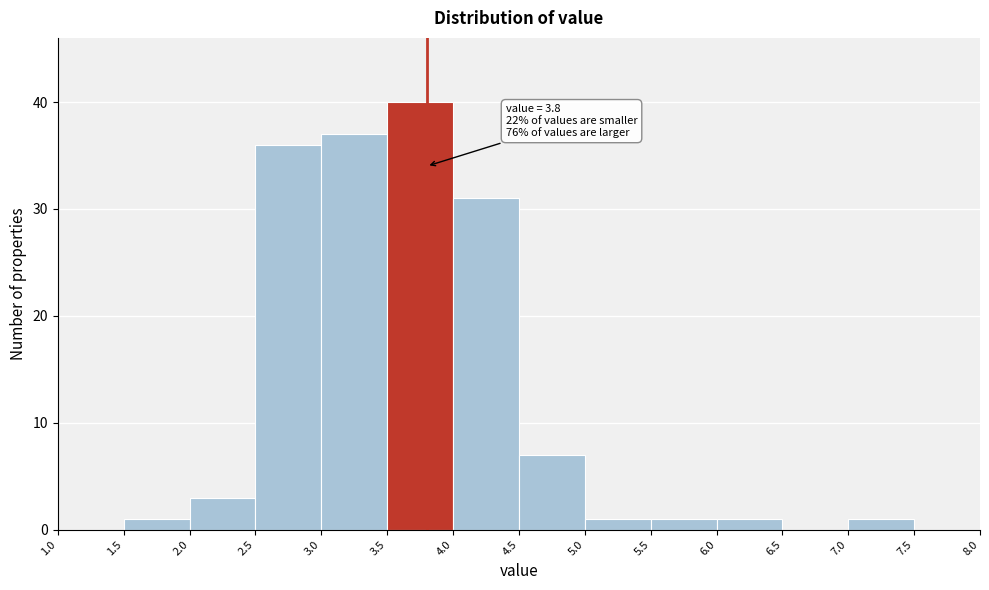

Over which range of the x-axis is the bar tallest?

3.5 to 4.0